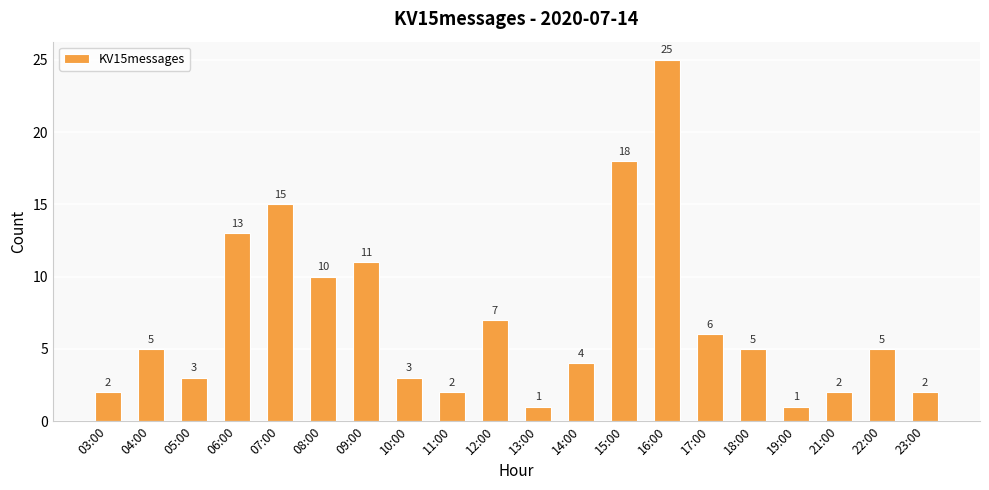

Reading left to right, list all the values displayed in this chart.

2	5	3	13	15	10	11	3	2	7	1	4	18	25	6	5	1	2	5	2